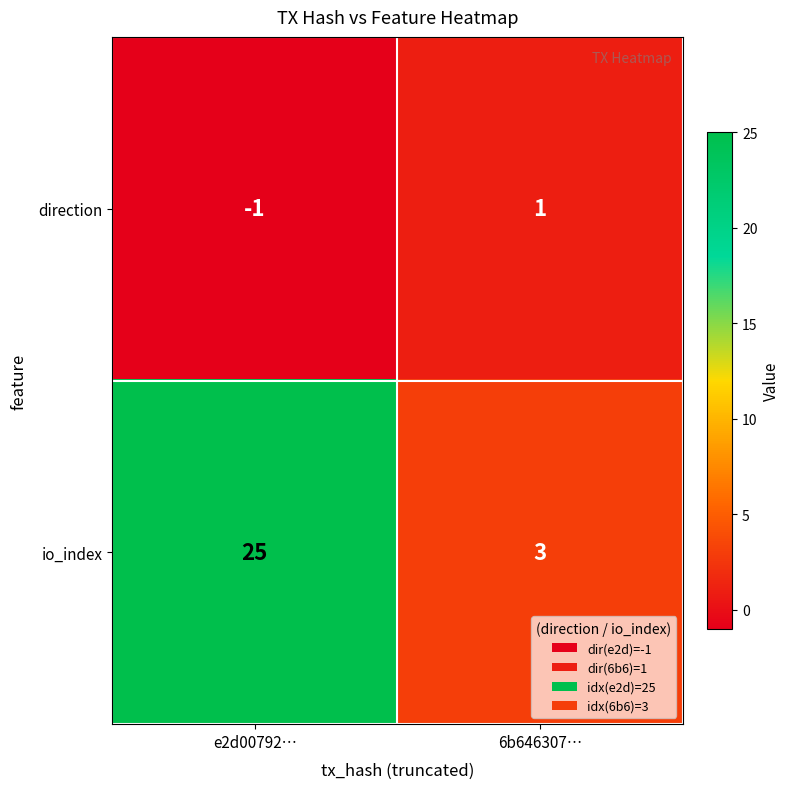

The direction series shows -1 at e2d00792…. True or false?

True